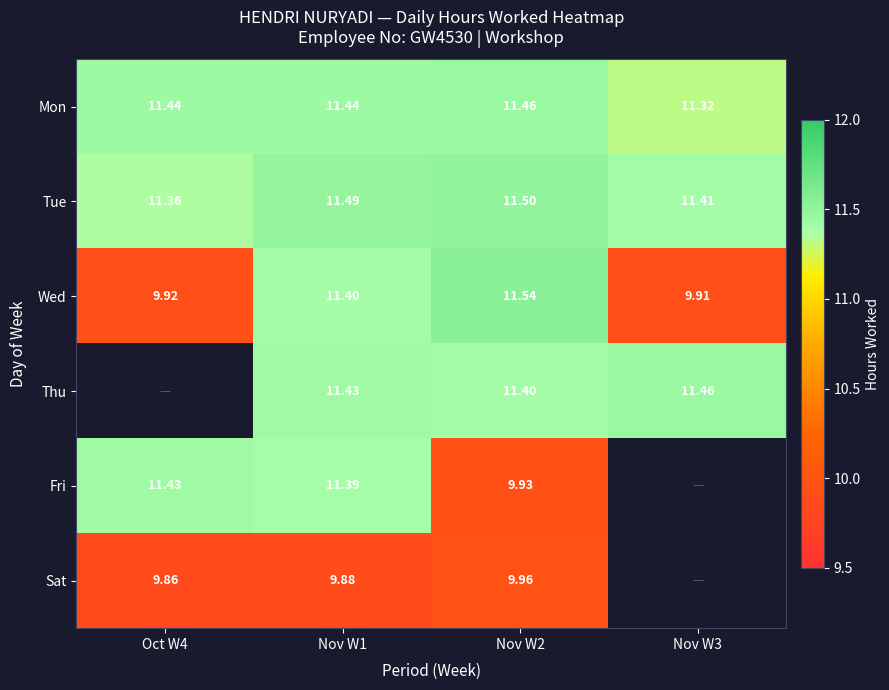

At how many categories does at least one series exceed 9?

4